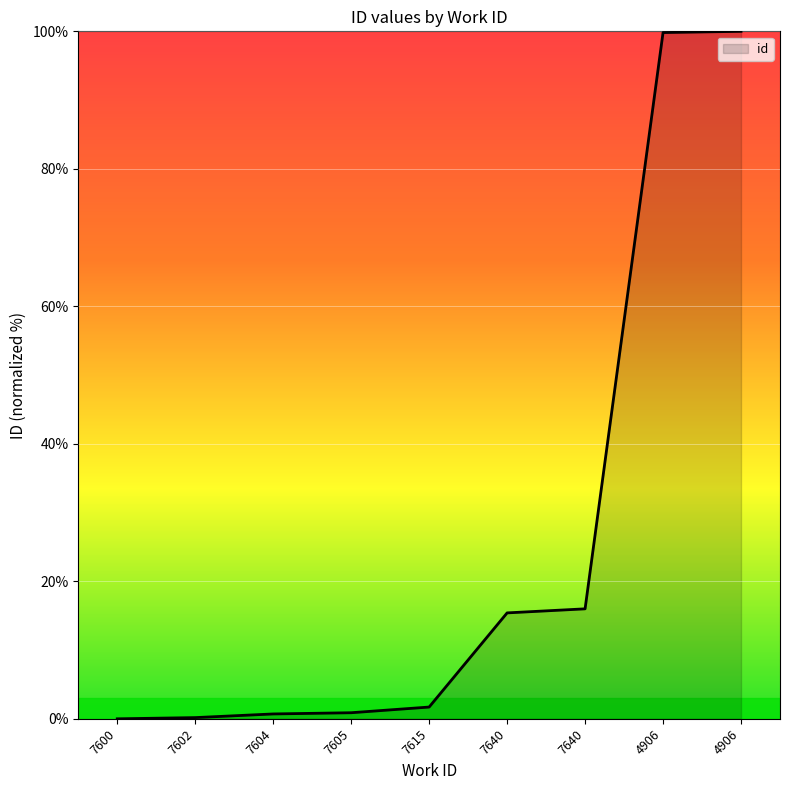

Rank the categories by value from highest to lowest.

4906, 4906, 7640, 7640, 7615, 7605, 7604, 7602, 7600